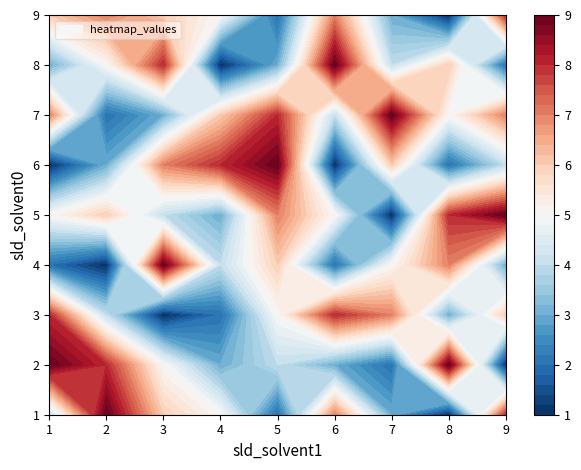

Rank the categories by 6 value from lowest to highest.

0, 5, 7, 1, 8, 6, 2, 3, 4